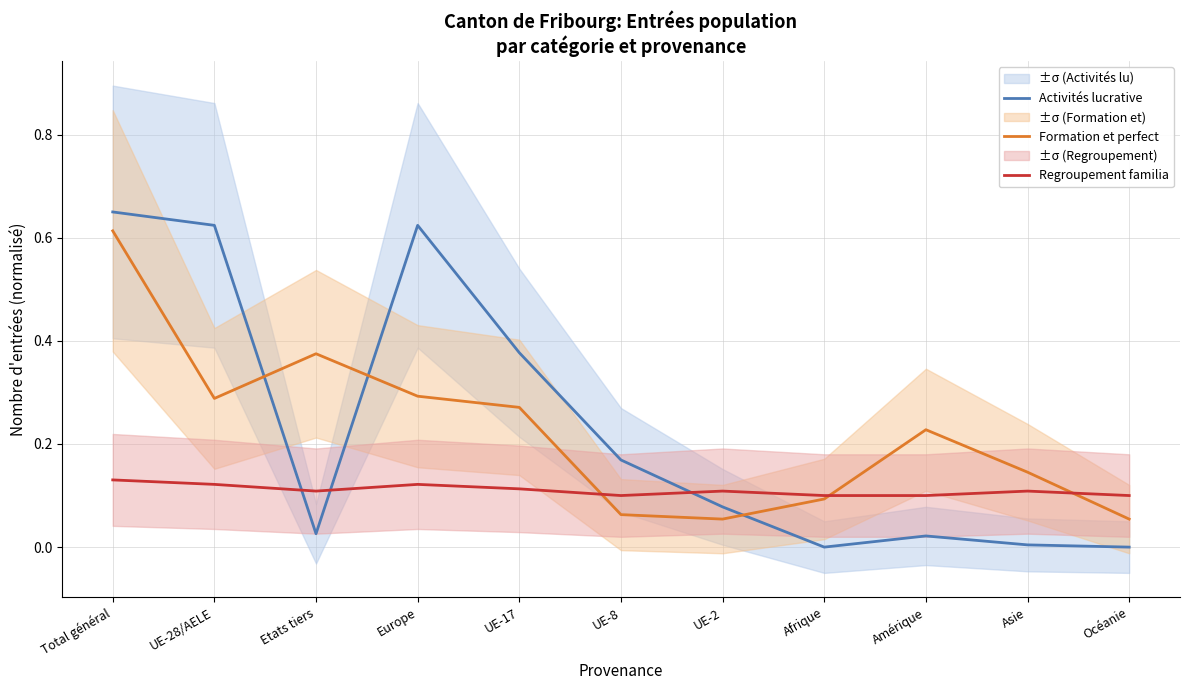

Where is the first local maximum for Formation et perfect?

Etats tiers